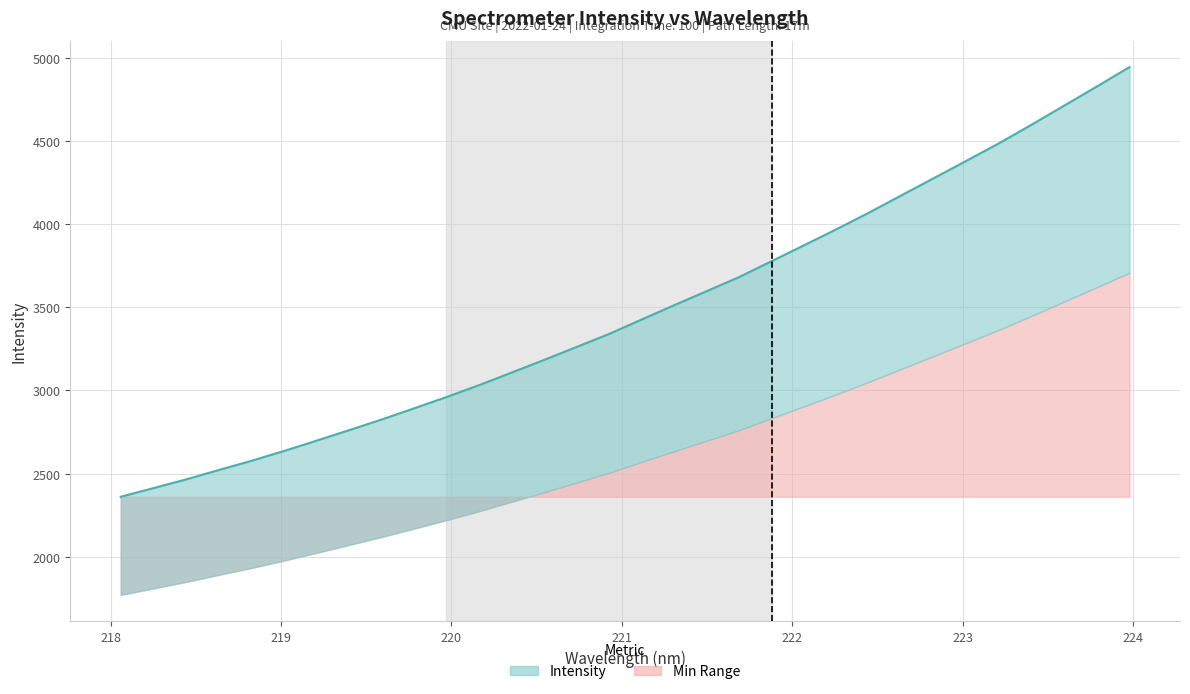

List the labels in order of value, largest first.

223.9802, 223.7895, 223.5987, 223.408, 223.2172, 223.0264, 222.8355, 222.6447, 222.4538, 222.263, 222.0721, 221.8812, 221.6902, 221.4993, 221.3083, 221.1174, 220.9264, 220.7354, 220.5444, 220.3533, 220.1623, 219.9712, 219.7801, 219.589, 219.3979, 219.2067, 219.0156, 218.8244, 218.6332, 218.442, 218.2508, 218.0596